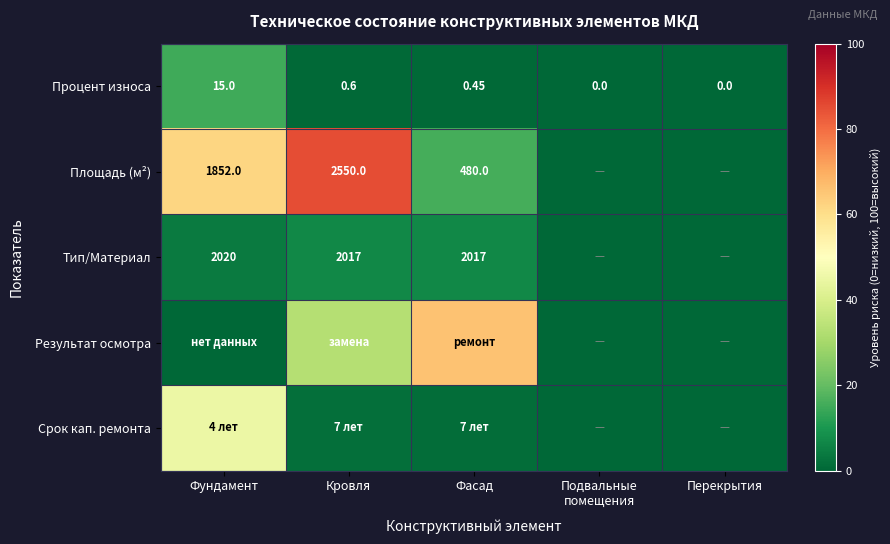

At how many categories does at least one series exceed 65?

2